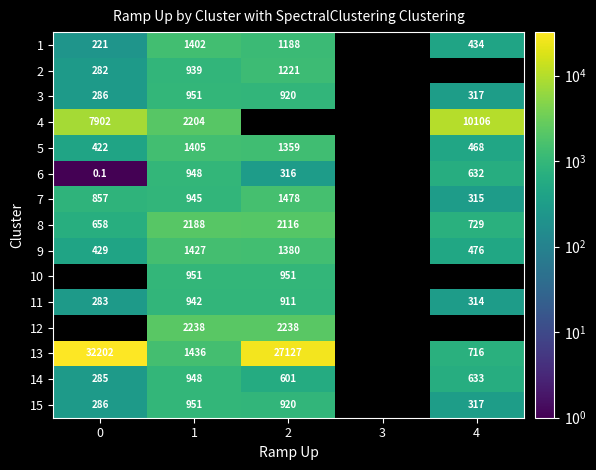

Is the value of 11 at 2 greater than the value of 3 at 0?

Yes